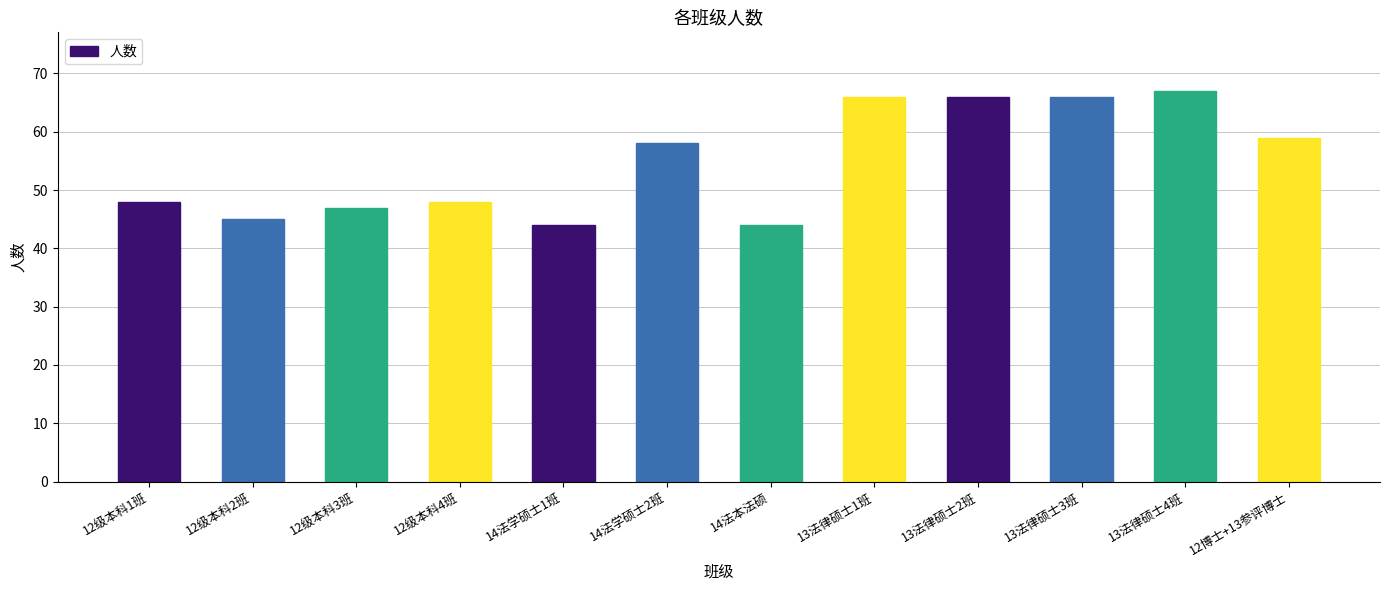

Reading left to right, extract all data points from this chart.

48	45	47	48	44	58	44	66	66	66	67	59